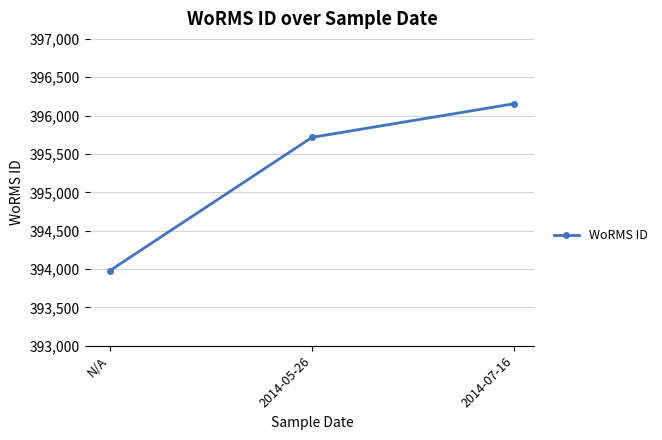

Rank the categories by value from highest to lowest.

2014-07-16, 2014-05-26, N/A